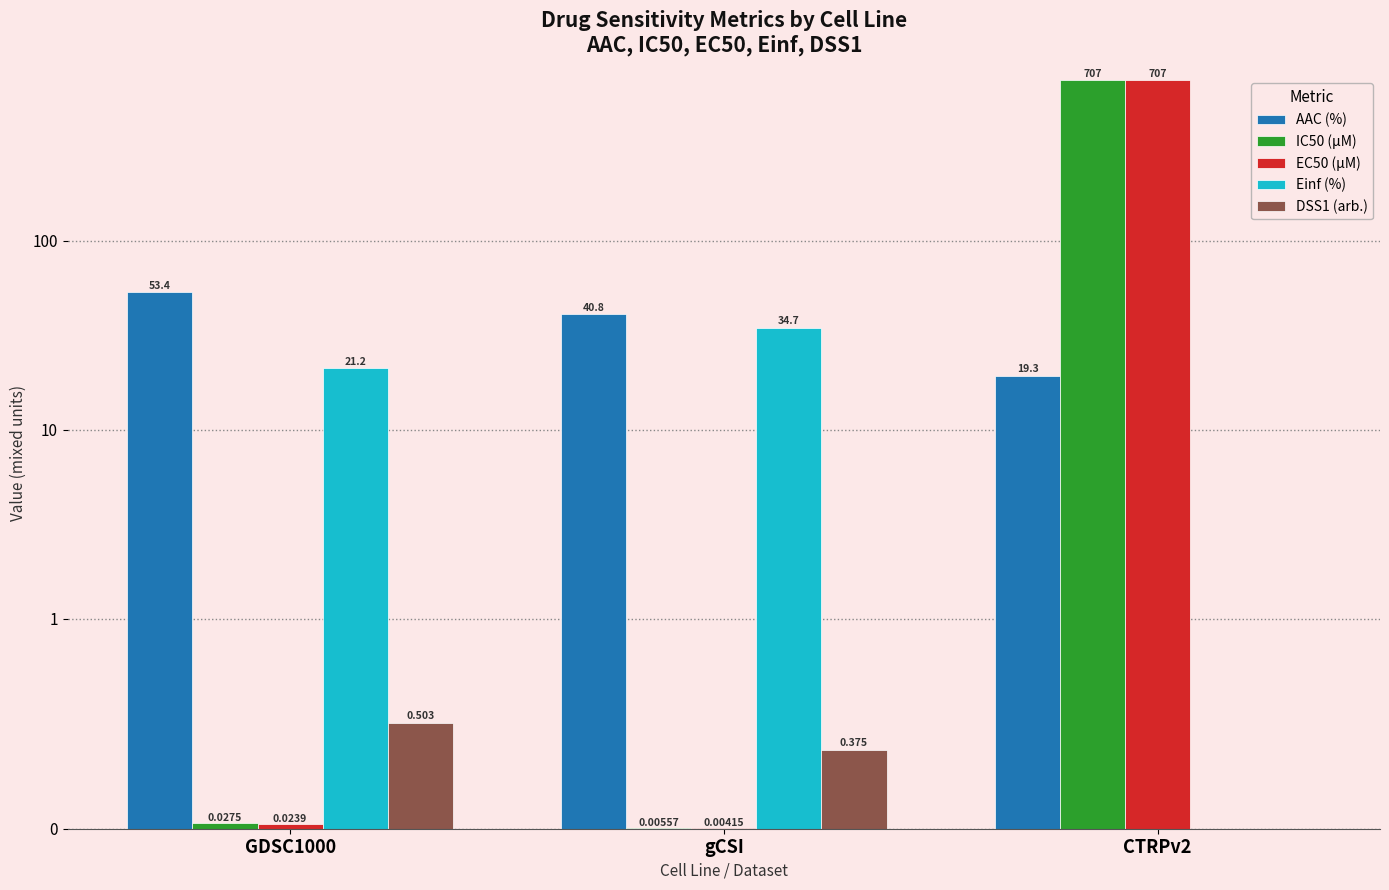

How many positive values does the DSS1 (arb.) series have?

2